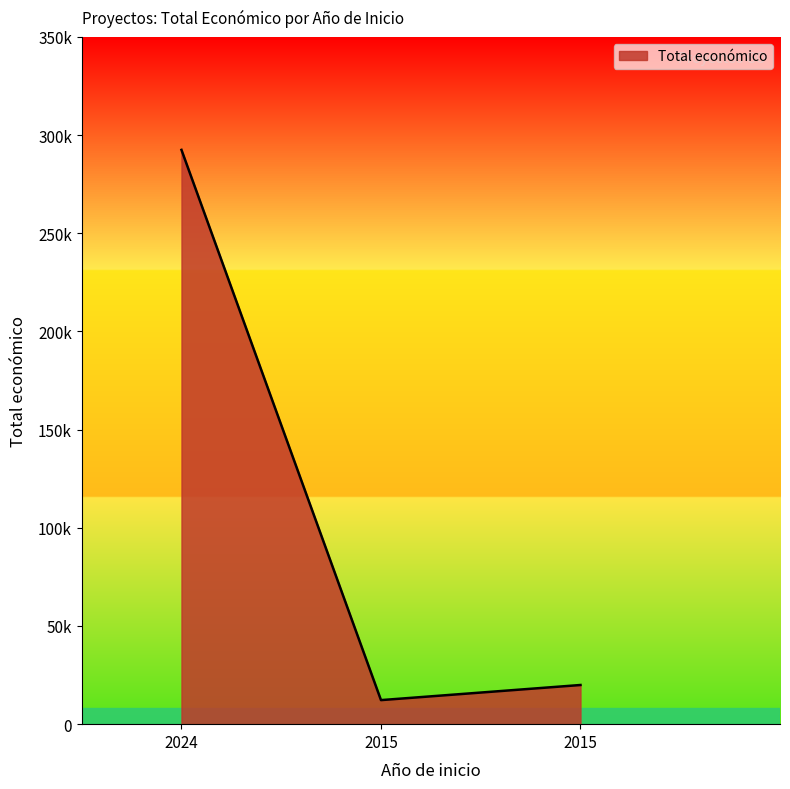

Where does the data first go above 19950?

2024